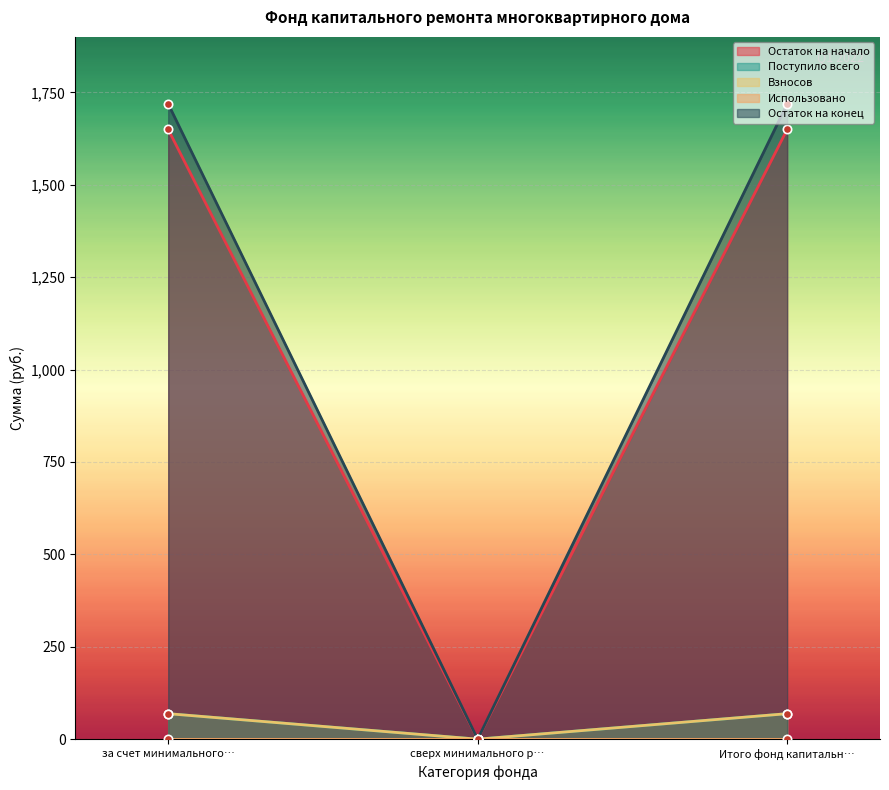

The Остаток на начало series shows 1649.6 at за счет минимального…. True or false?

True